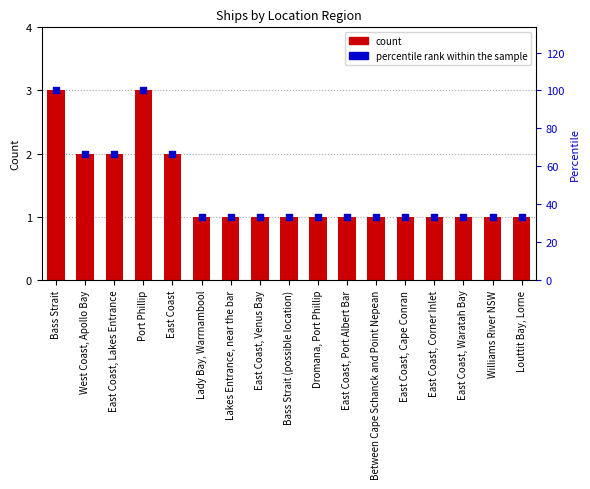

Which series contains the lowest Y value?

count